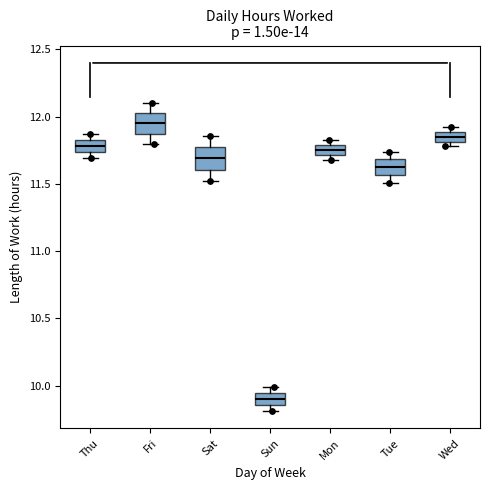

Where is the upper edge of the box for Tue on the y-axis? The values are not printed on the chart, so give them approximately, as read against the axis.

11.70